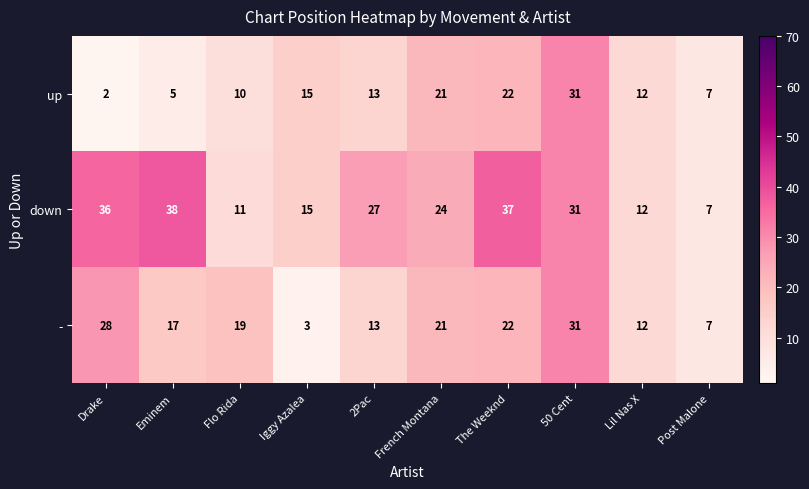

At which label does down reach its peak?

Eminem